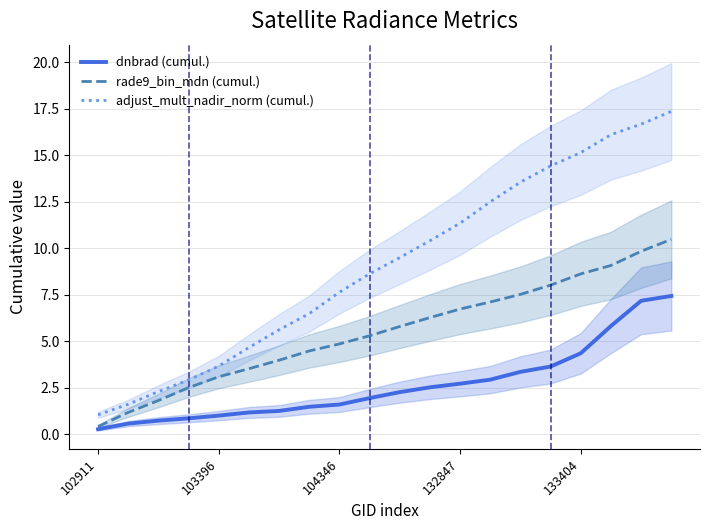

Which series has the largest total across all categories?

adjust_mult_nadir_norm (cumul.)